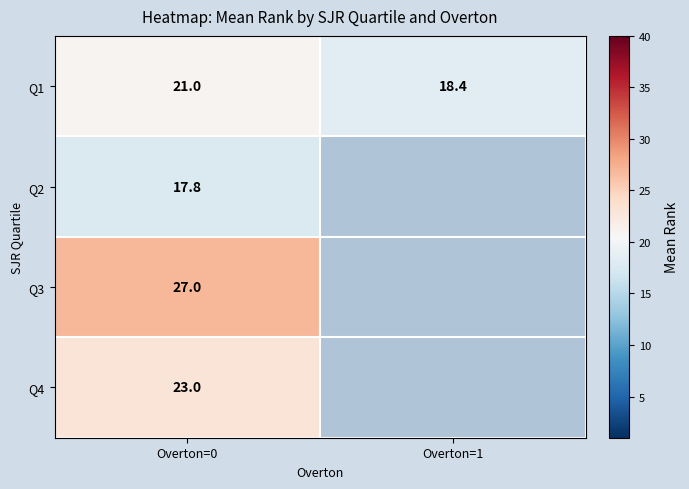

At how many categories does at least one series exceed 24?

1